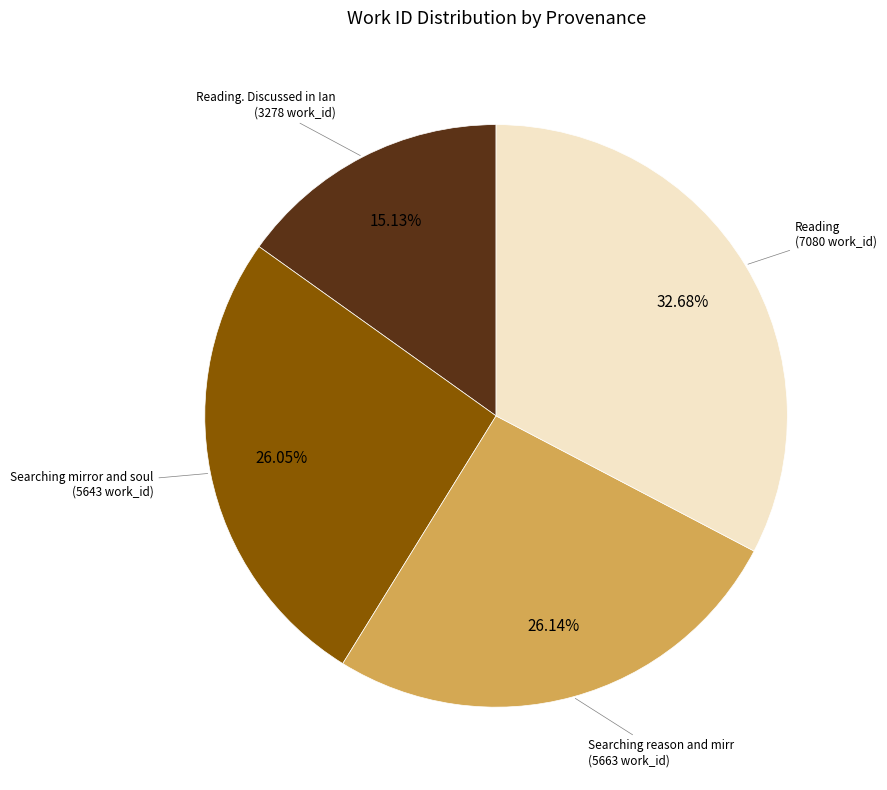

Does any single category account for the majority?

No